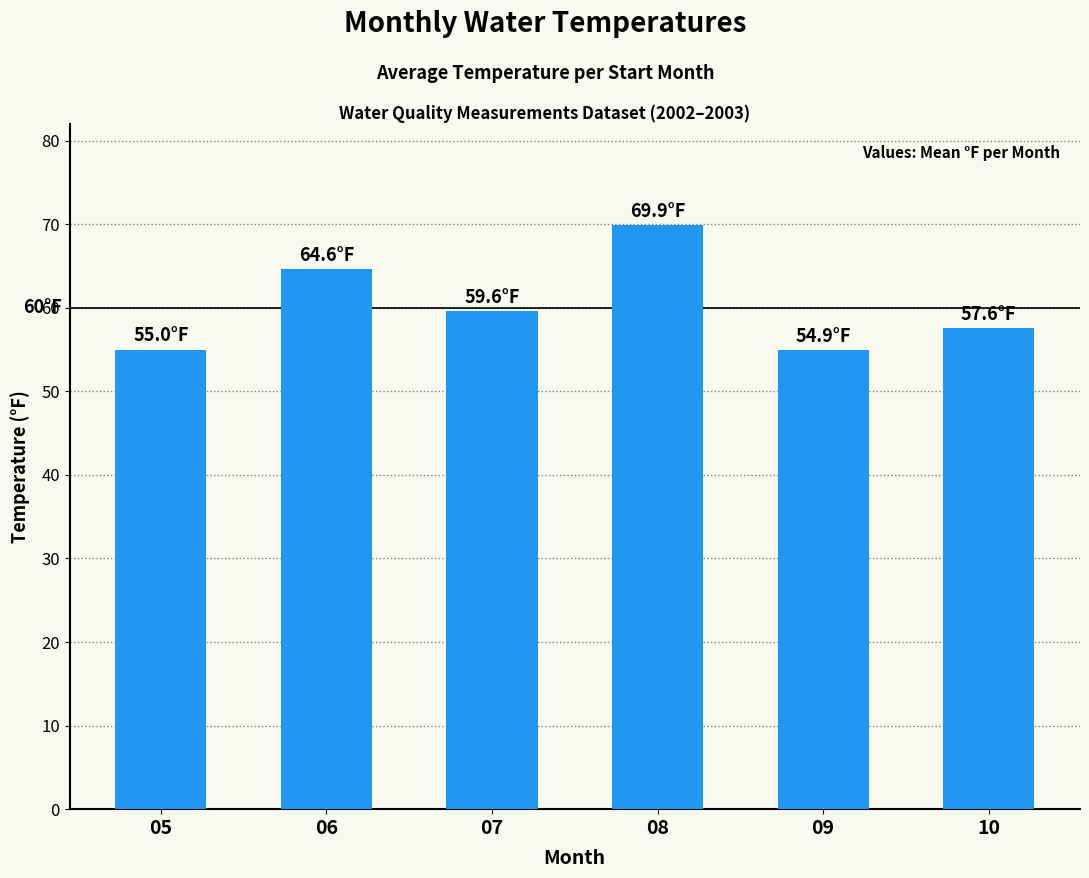

What is the minimum value shown in the chart?

54.9